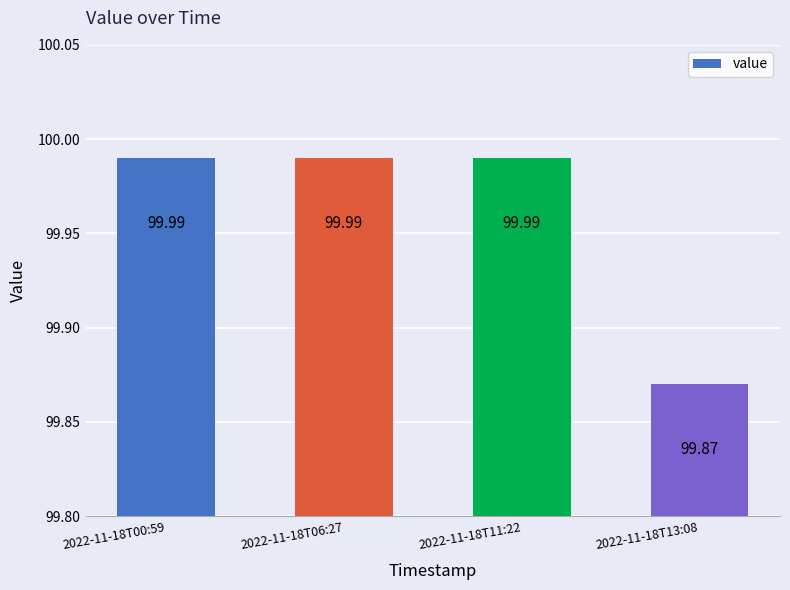

Which label corresponds to the smallest value in the chart?

2022-11-18T13:08